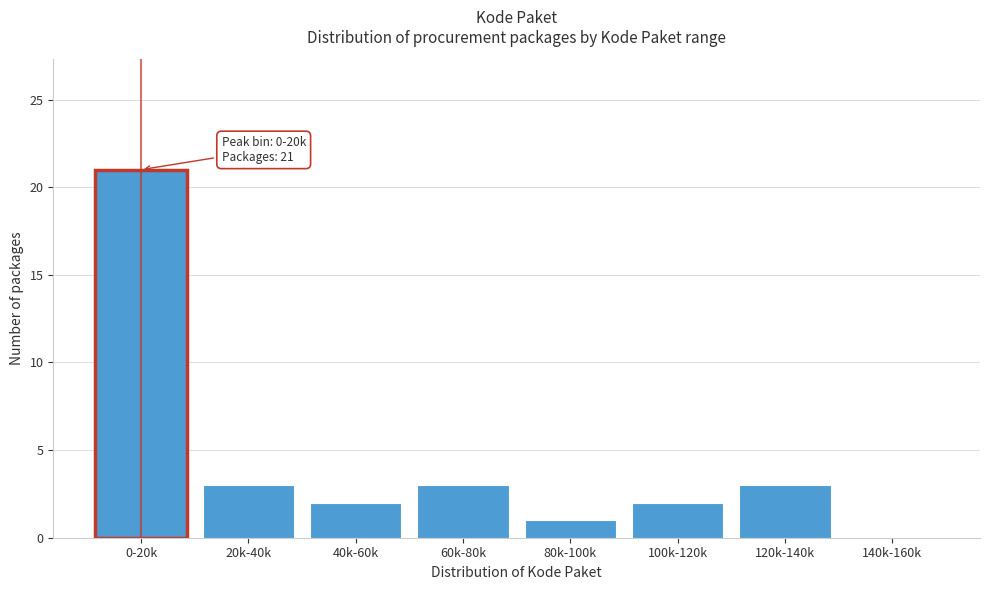

Reading right to left, extract all data points from this chart.

140k-160k=0	120k-140k=3	100k-120k=2	80k-100k=1	60k-80k=3	40k-60k=2	20k-40k=3	0-20k=21